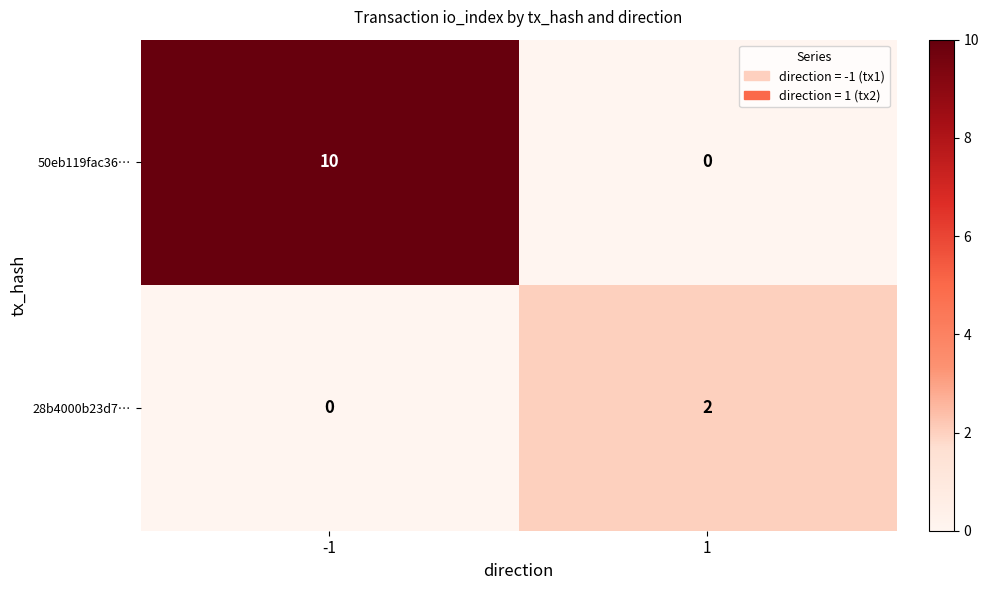

At which category is the sum across all series the highest?

-1